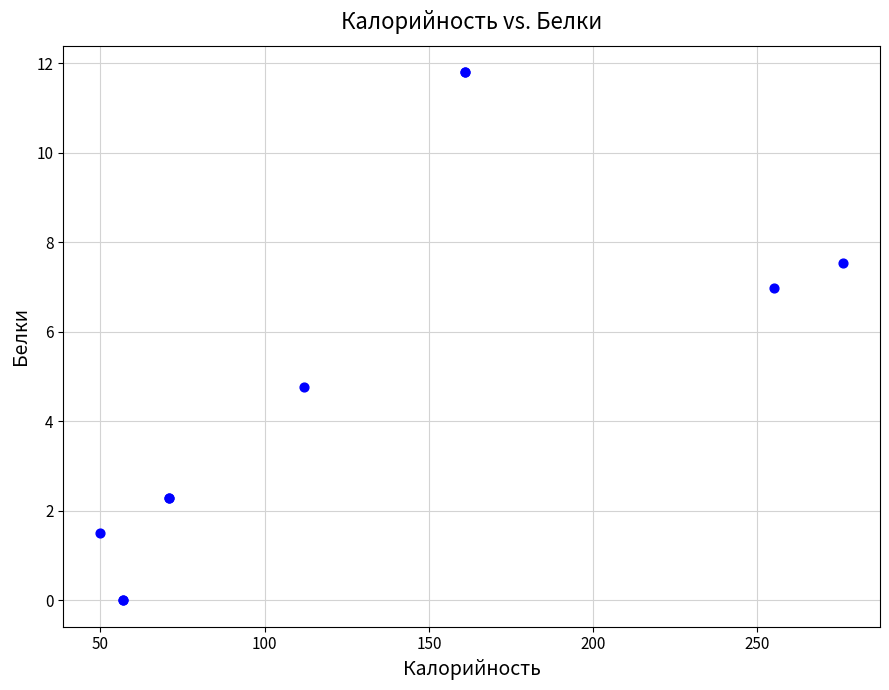

What Y value in the scatter plot is closest to 5?

4.8